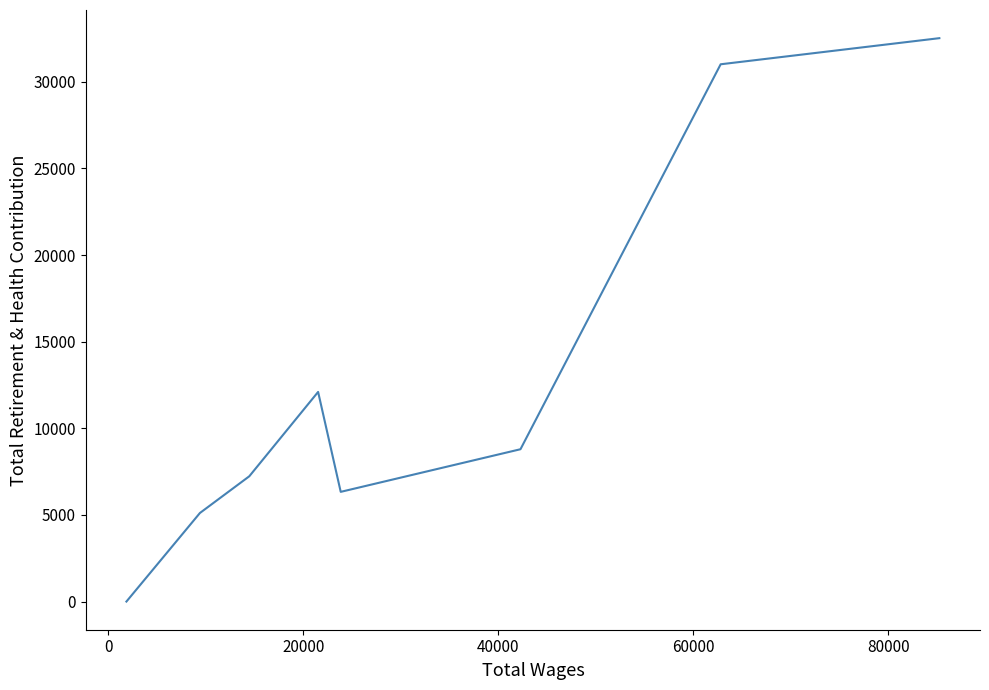

True or false: the data shows 9184 at 40000.

False